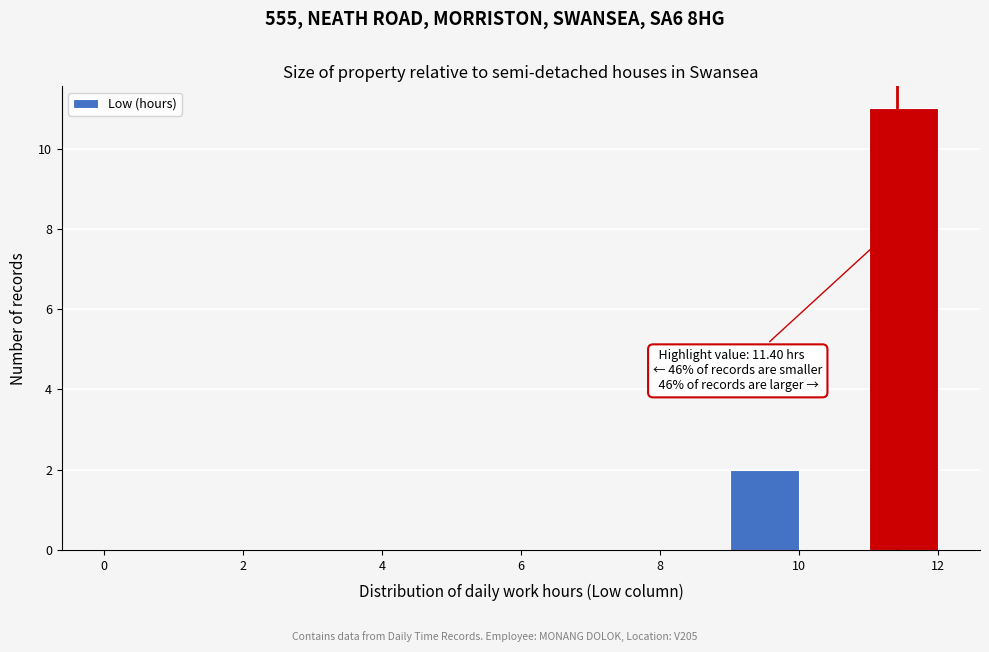

Over which range of the x-axis is the bar tallest?

11 to 12